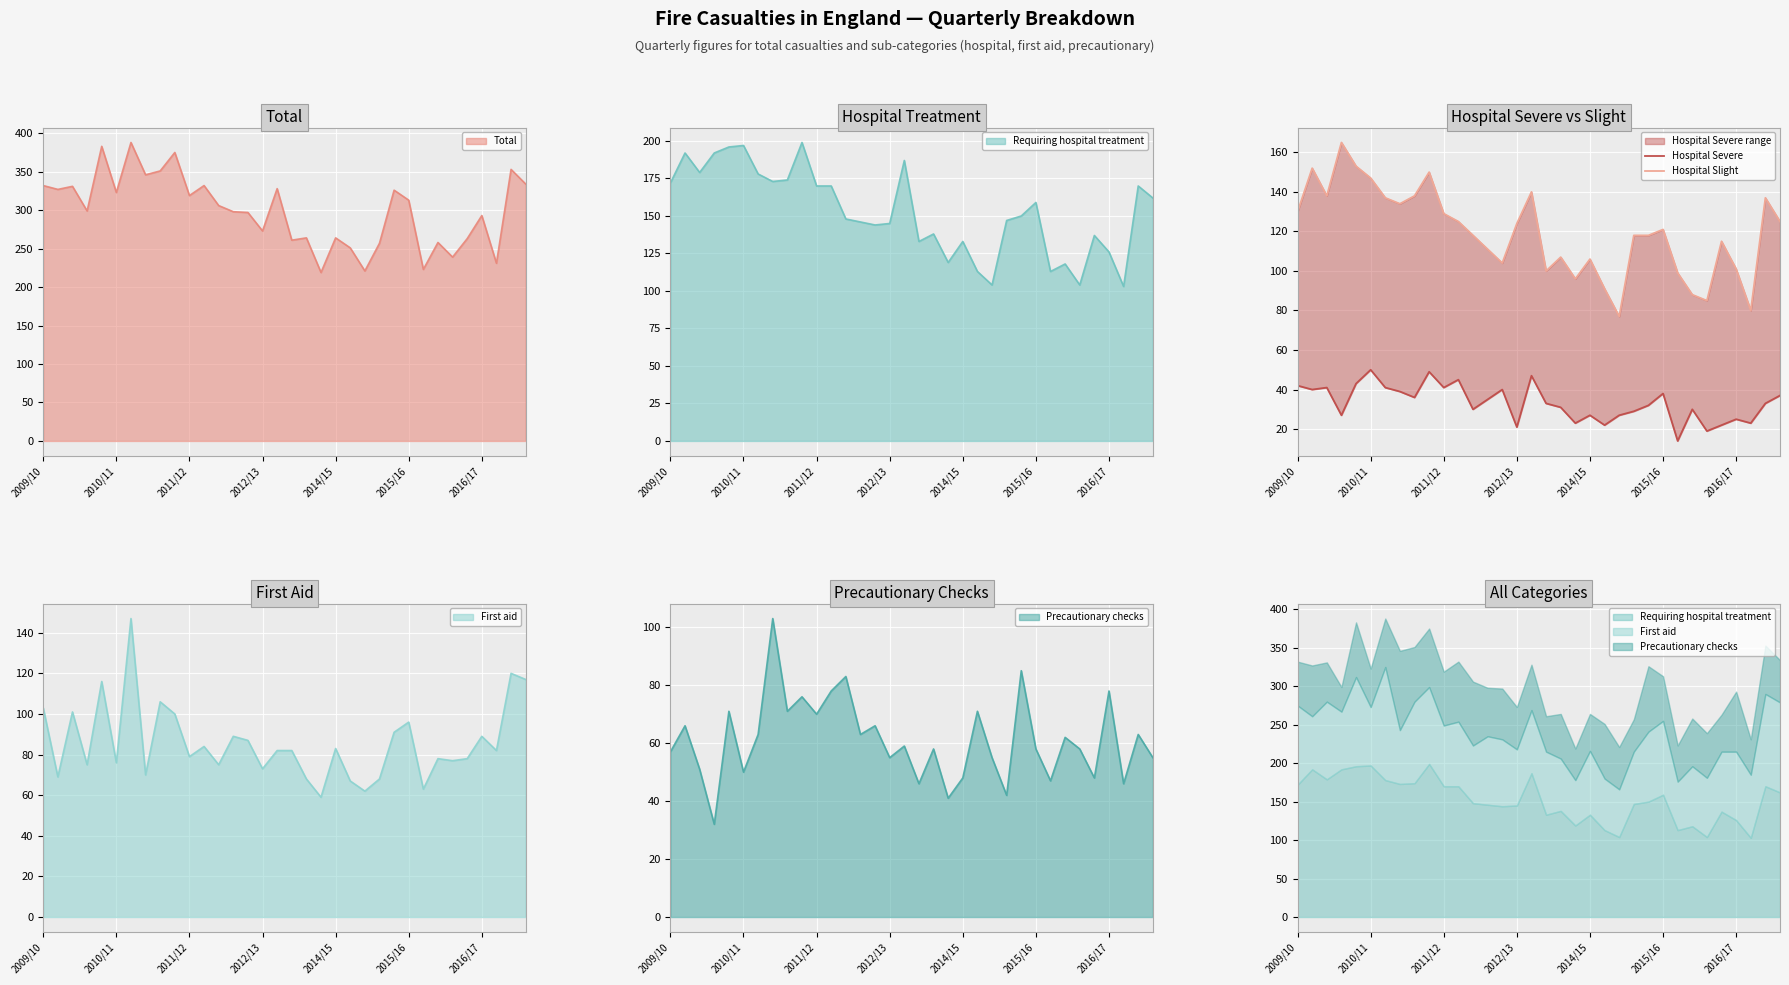

What is the difference between the Hospital Severe values at 8 and 17?

3